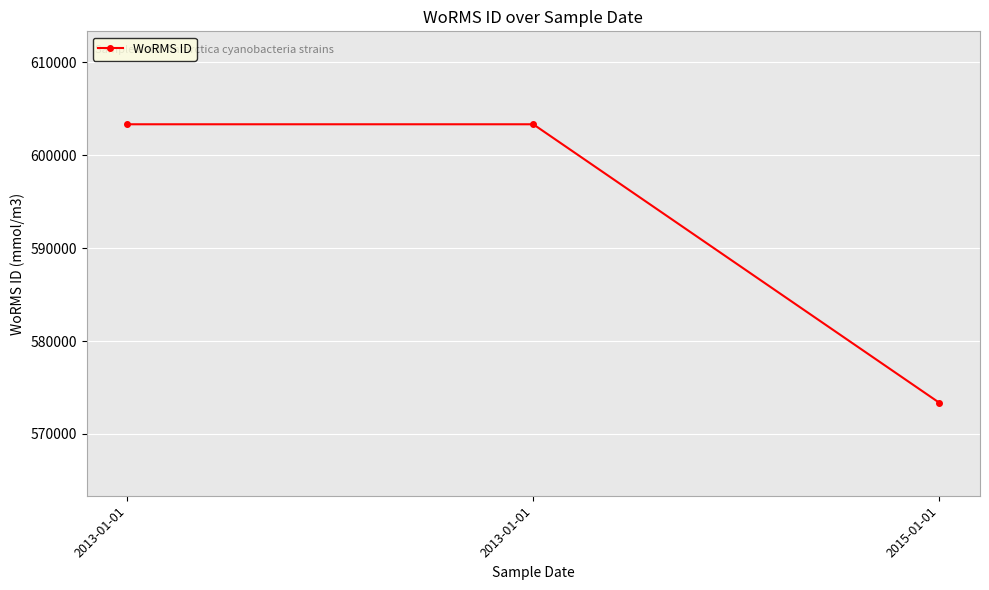

Is this an area chart (filled region under the line)?

No